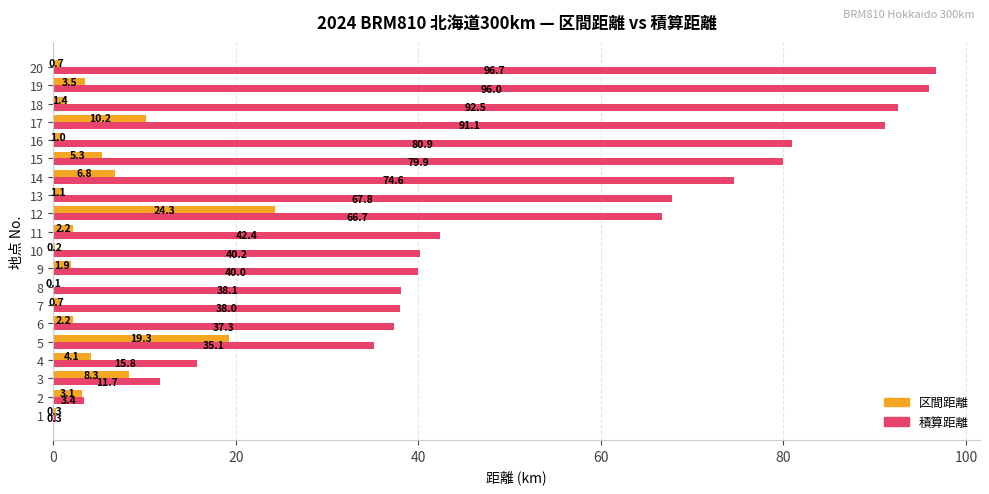

True or false: 積算距離 has a value of 49.9 at 6.

False